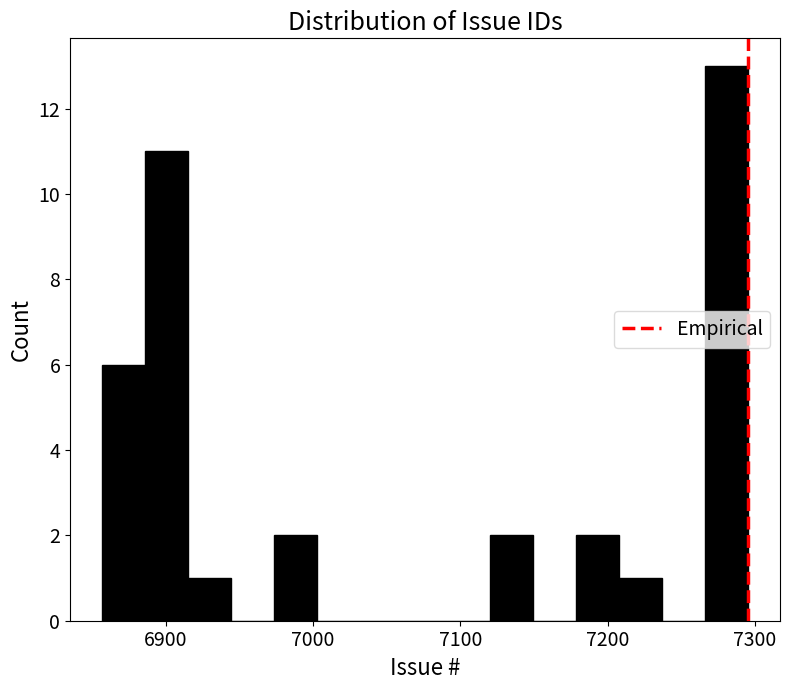

Read against the x-axis, roughly where is the centre of the tallest bar?

7280